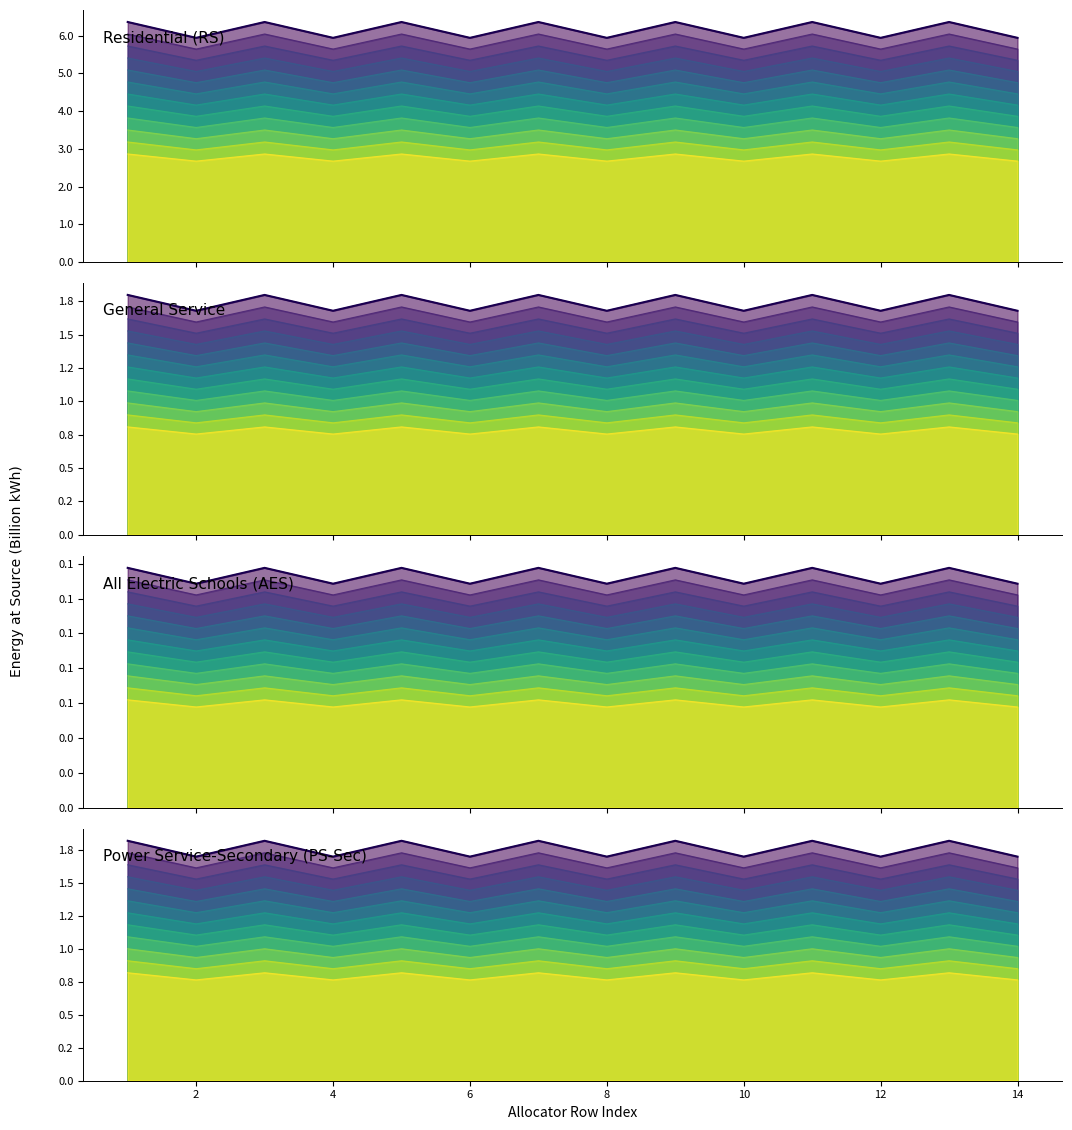

At how many categories does at least one series exceed 3800113260?

14